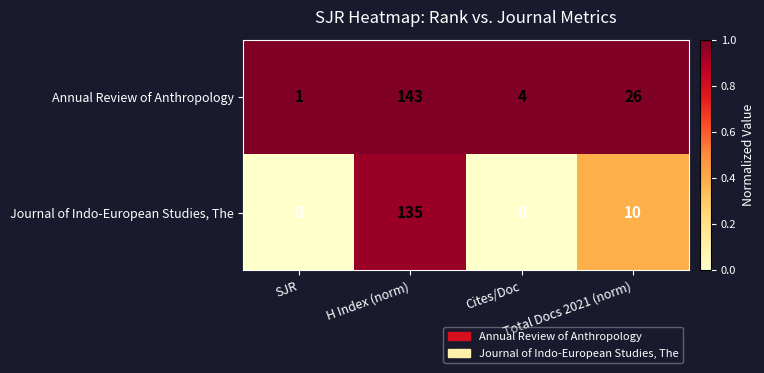

What is the difference between the maximum and minimum values in the Annual Review of Anthropology series?

142